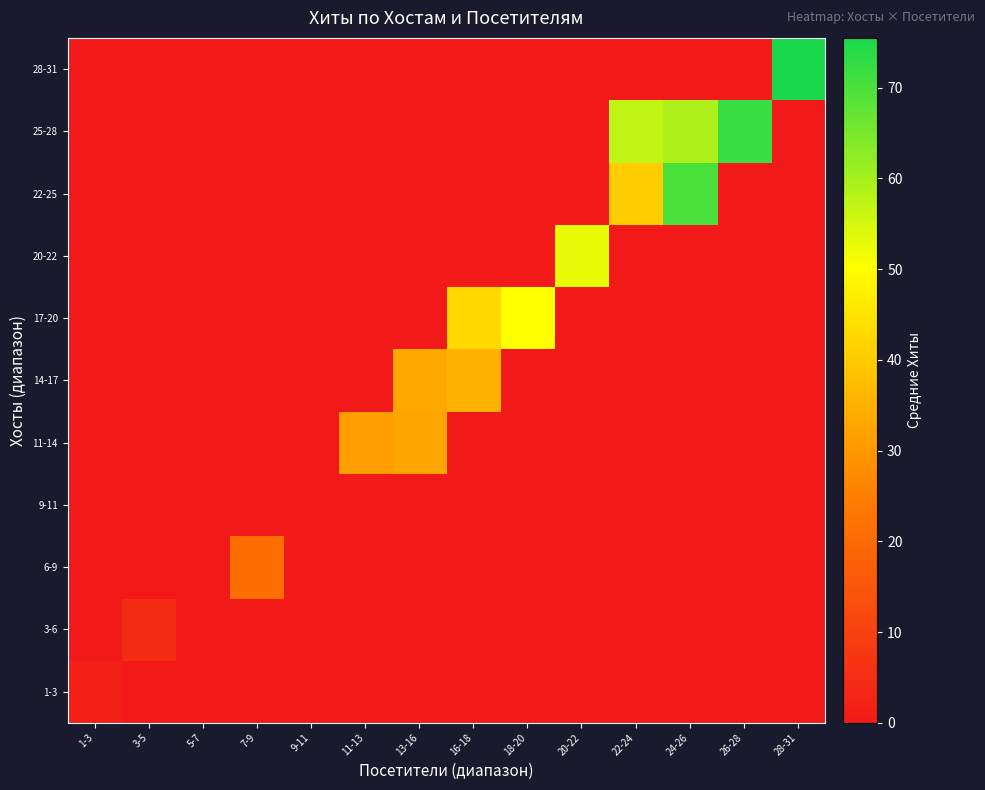

At which category does the chart reach its minimum across all series?

3-5